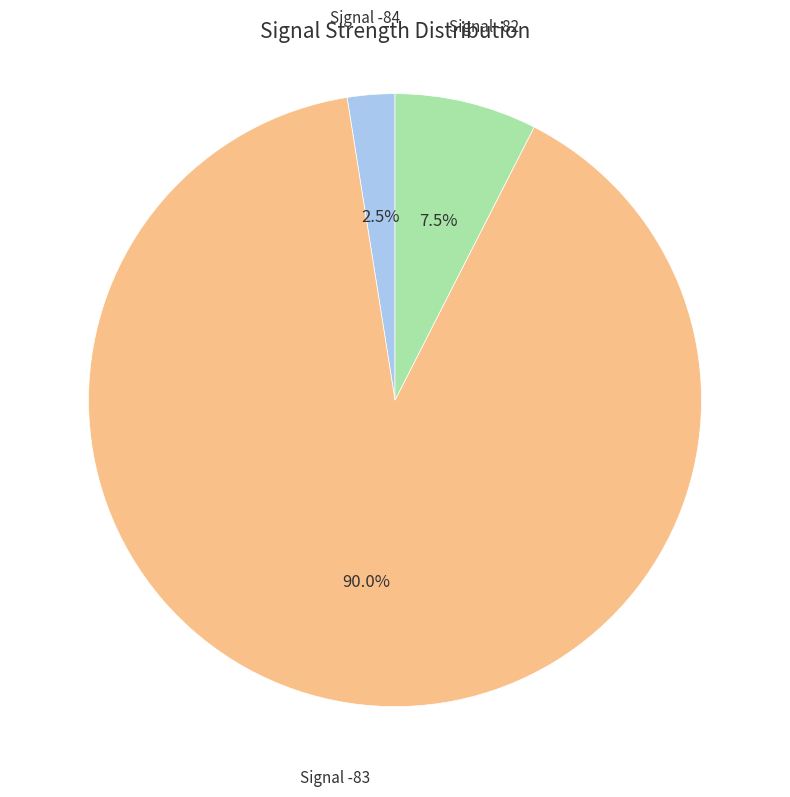

Is there any slice that represents more than half of the pie?

Yes